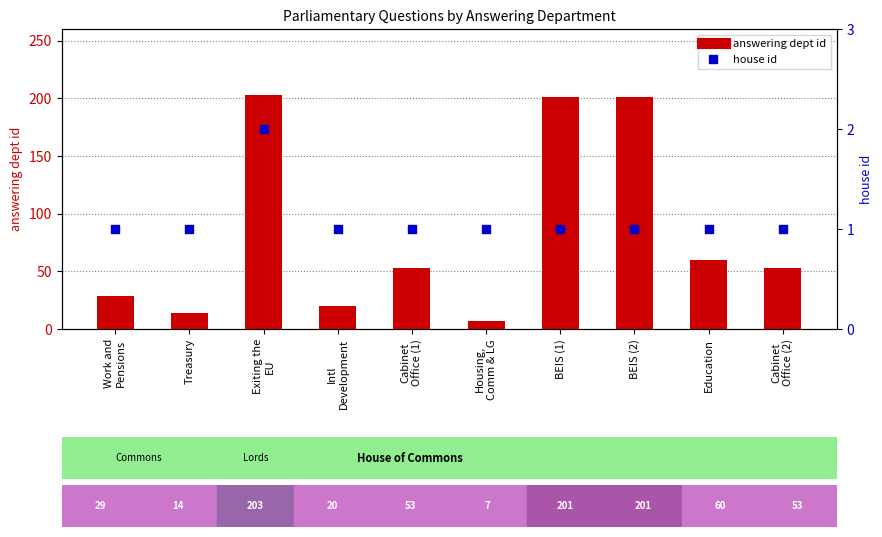

What are all the series names shown in the legend?

answering dept id, house id